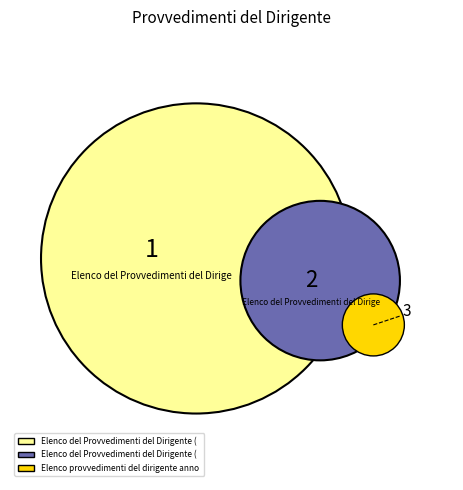

Is there any slice that represents more than half of the pie?

No